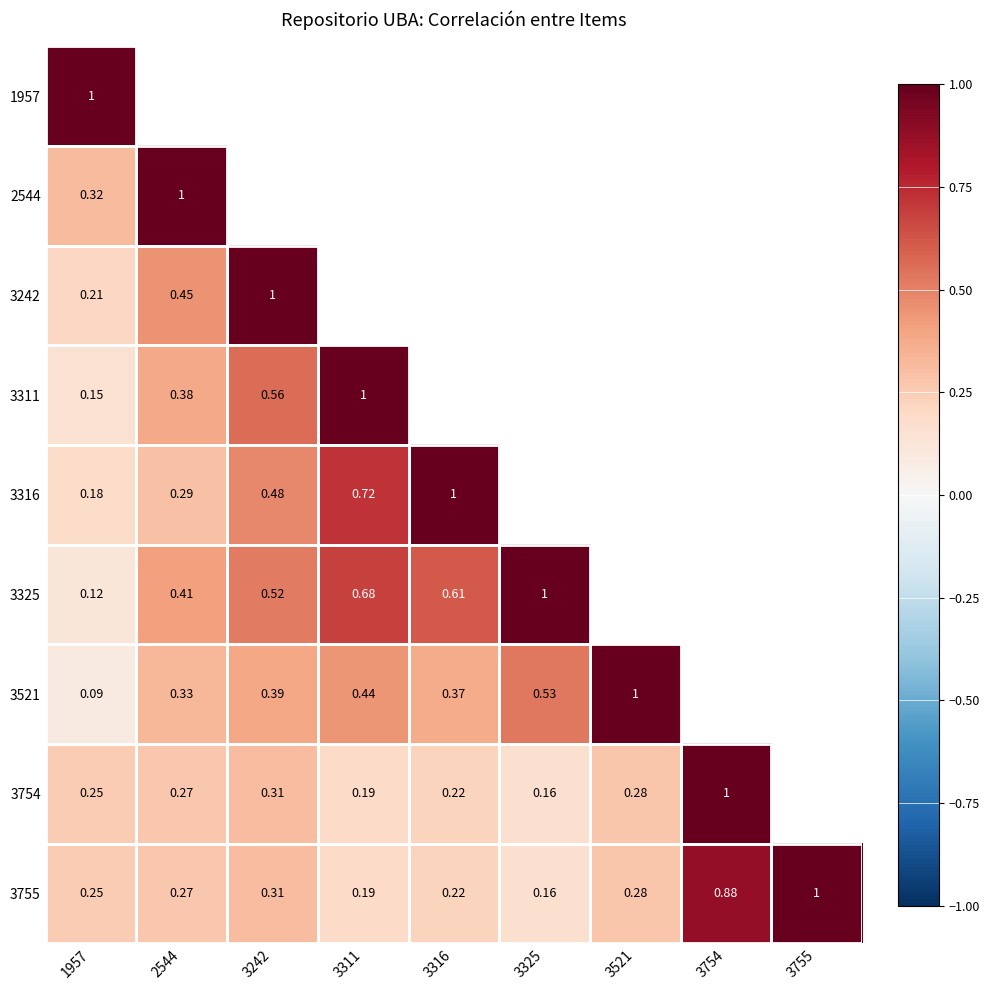

Is the value of 3311 at 3242 greater than the value of 3316 at 2544?

Yes